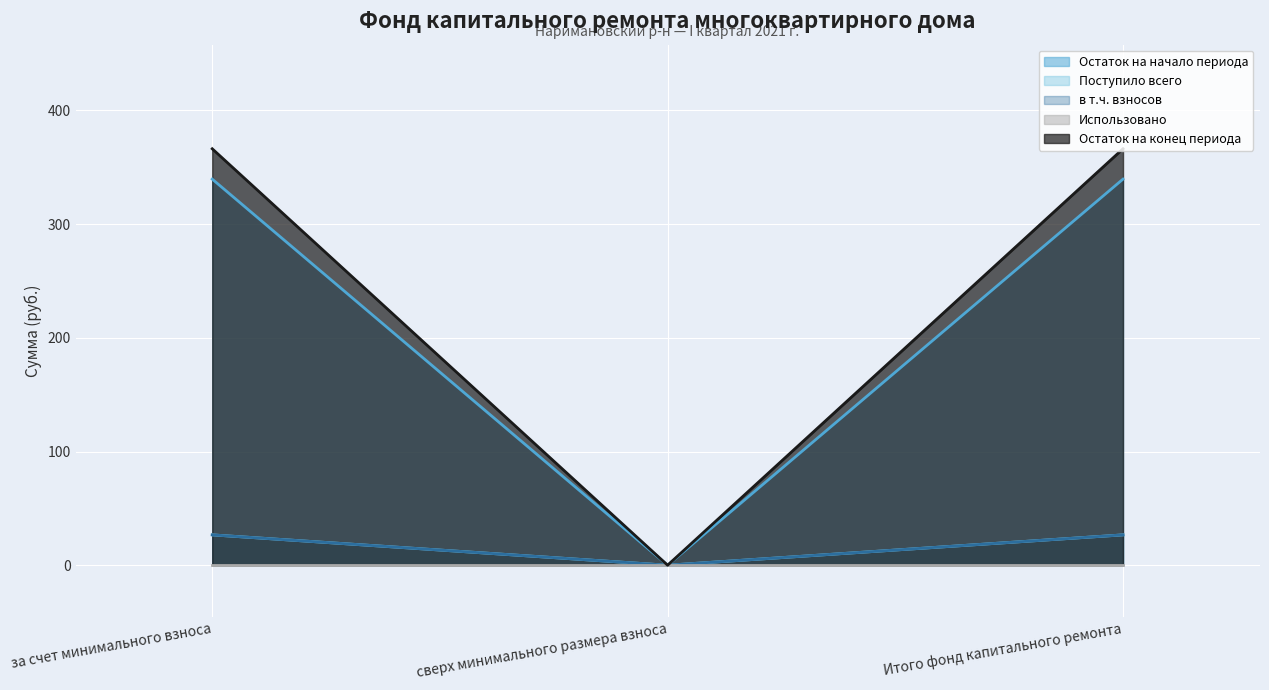

Which series has the largest total across all categories?

Остаток на конец периода